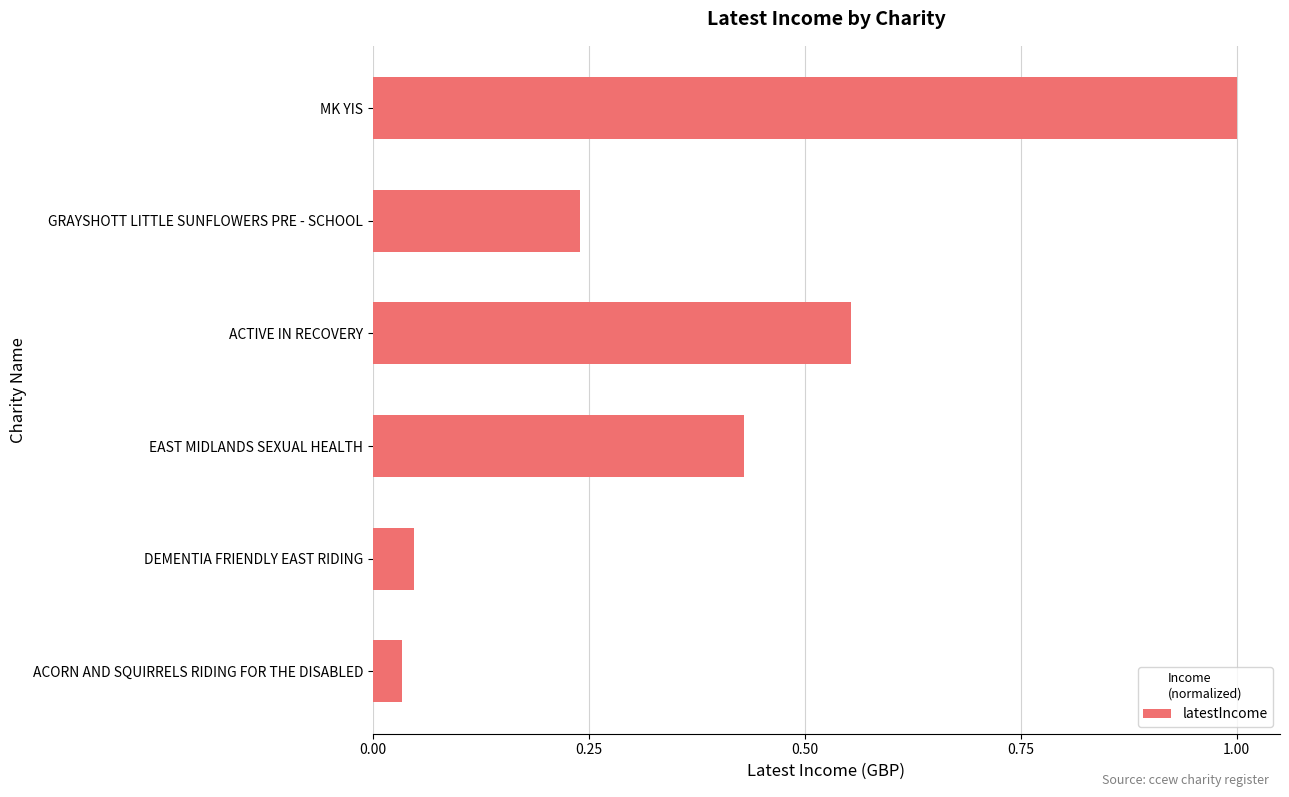

What is the maximum value shown in the chart?

1.0